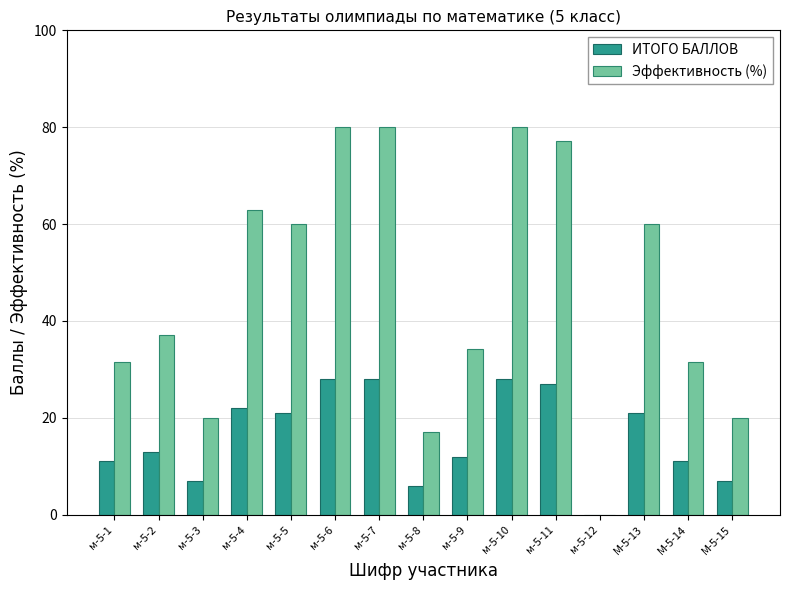

Is it true that ИТОГО БАЛЛОВ equals -15.3 at м-5-12?

False